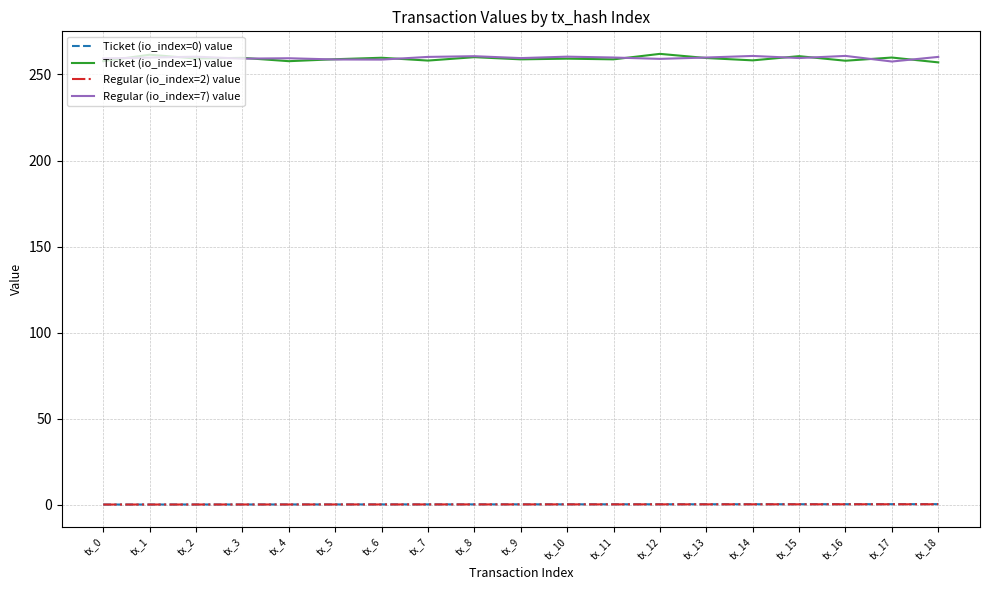

The value of Ticket (io_index=1) value at tx_12 is 262.0. True or false?

True